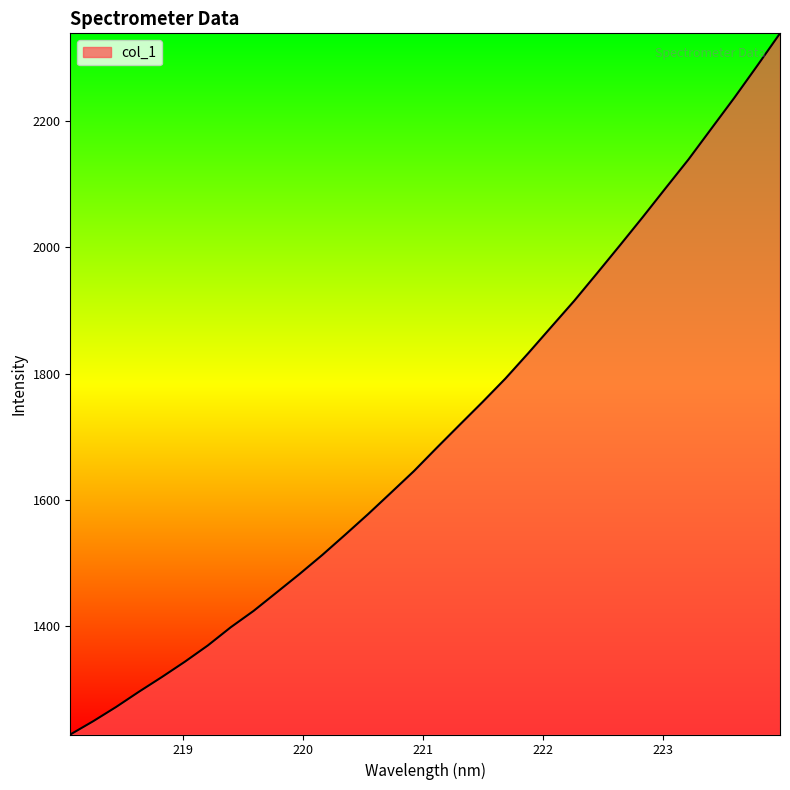

Reading left to right, what are all the values shown in this chart?

1228.6	1249.6	1272.2	1296.4	1319.6	1343.8	1369.5	1398.3	1424.3	1453.3	1482.5	1512.9	1544.9	1577.5	1611.5	1645.6	1682.6	1718.9	1755.0	1792.2	1832.4	1873.8	1915.0	1958.7	2002.9	2047.8	2093.6	2139.1	2187.8	2236.5	2287.1	2338.6